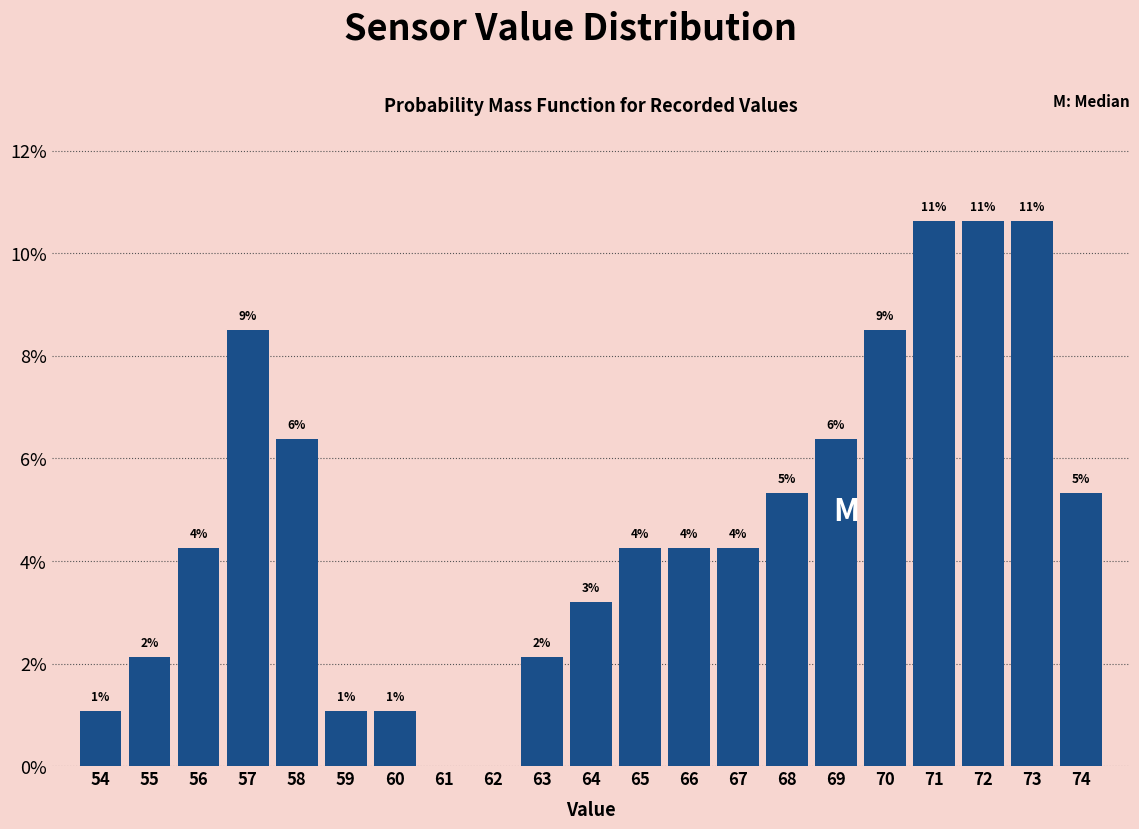

Are the bars horizontal?

No